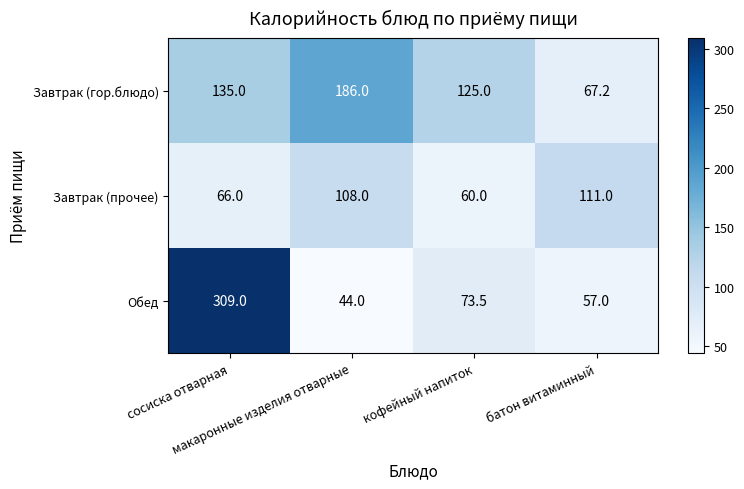

What is the sum of all Завтрак (прочее) values?

345.0